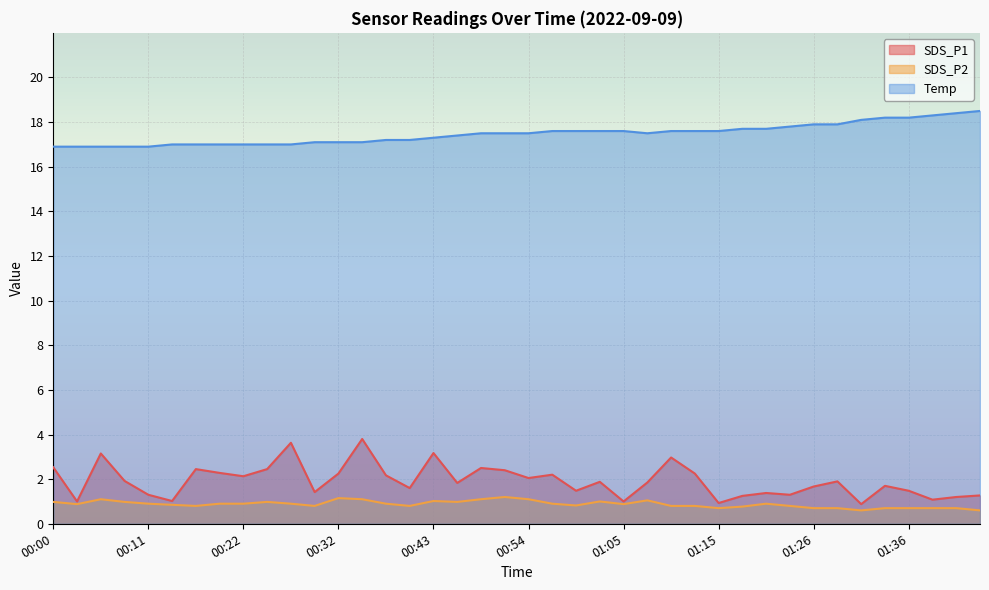

Which has a higher value, 00:27 or 00:59?

00:27